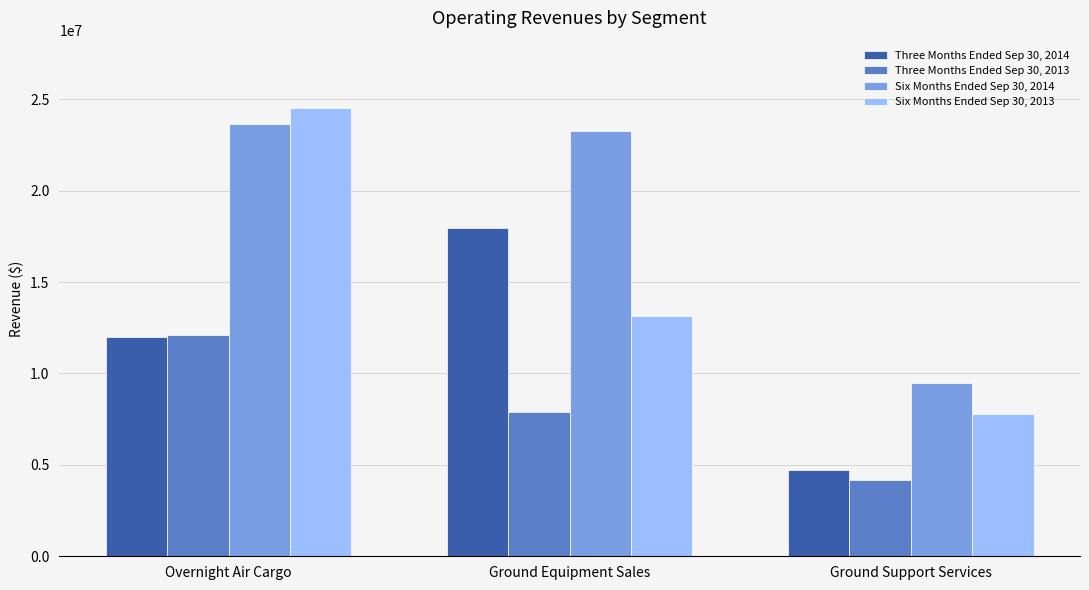

At which category is the sum across all series the highest?

Overnight Air Cargo